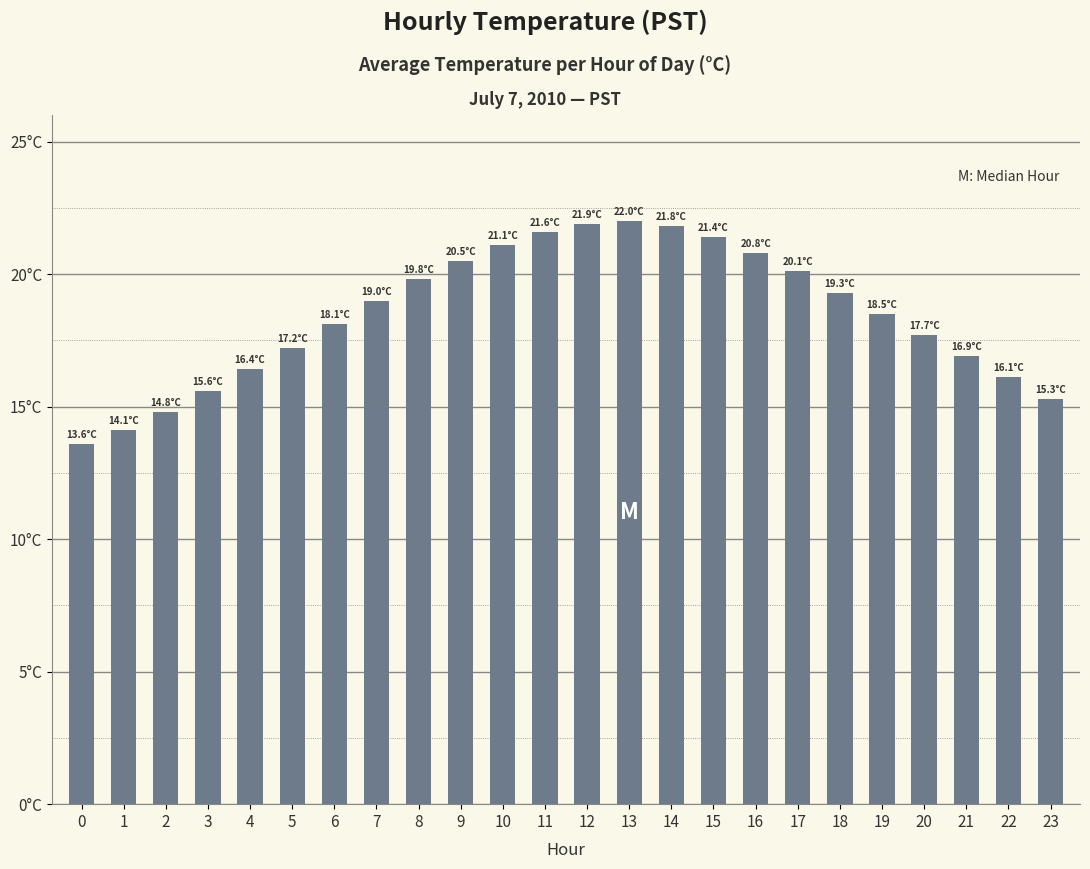

What is the maximum value shown in the chart?

22.0